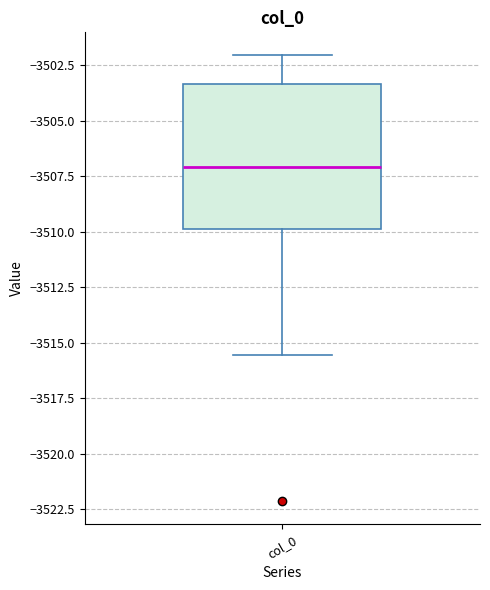

Where is the lower edge of the box for col_0 on the y-axis? The values are not printed on the chart, so give them approximately, as read against the axis.

-3510.0